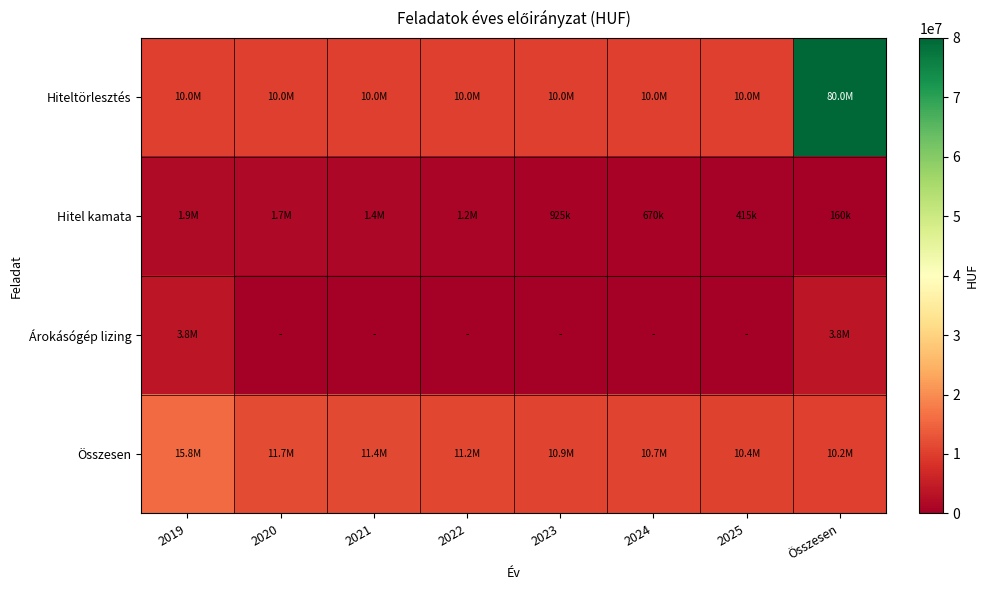

Which series has the largest total across all categories?

Hiteltörlesztés